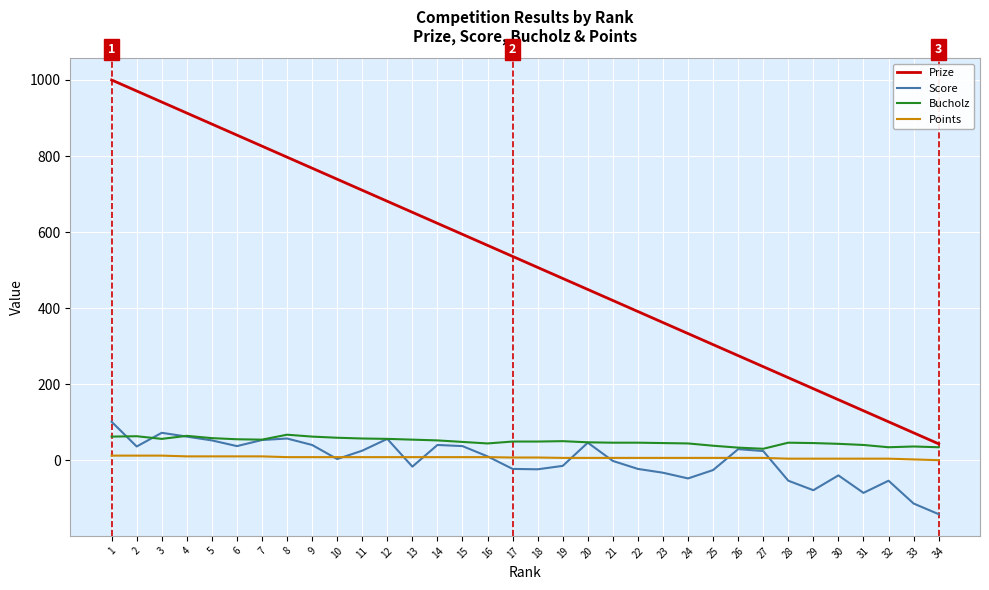

What is the difference between the Prize values at 20 and 11?

261